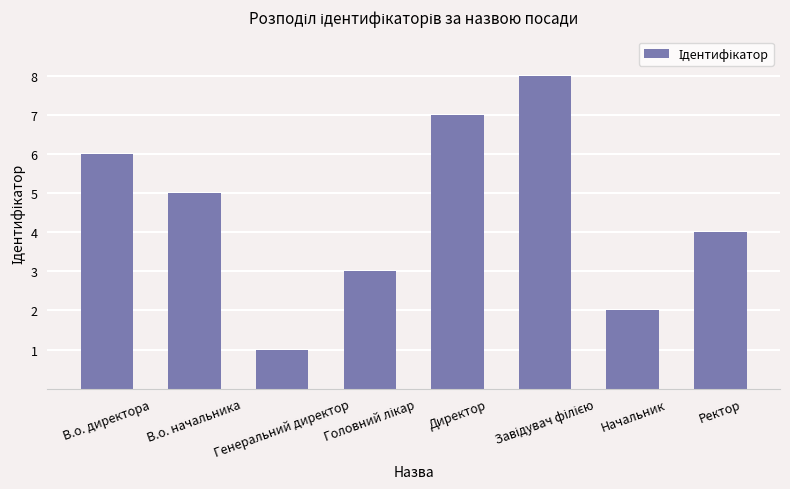

What is the sum of all values?

36